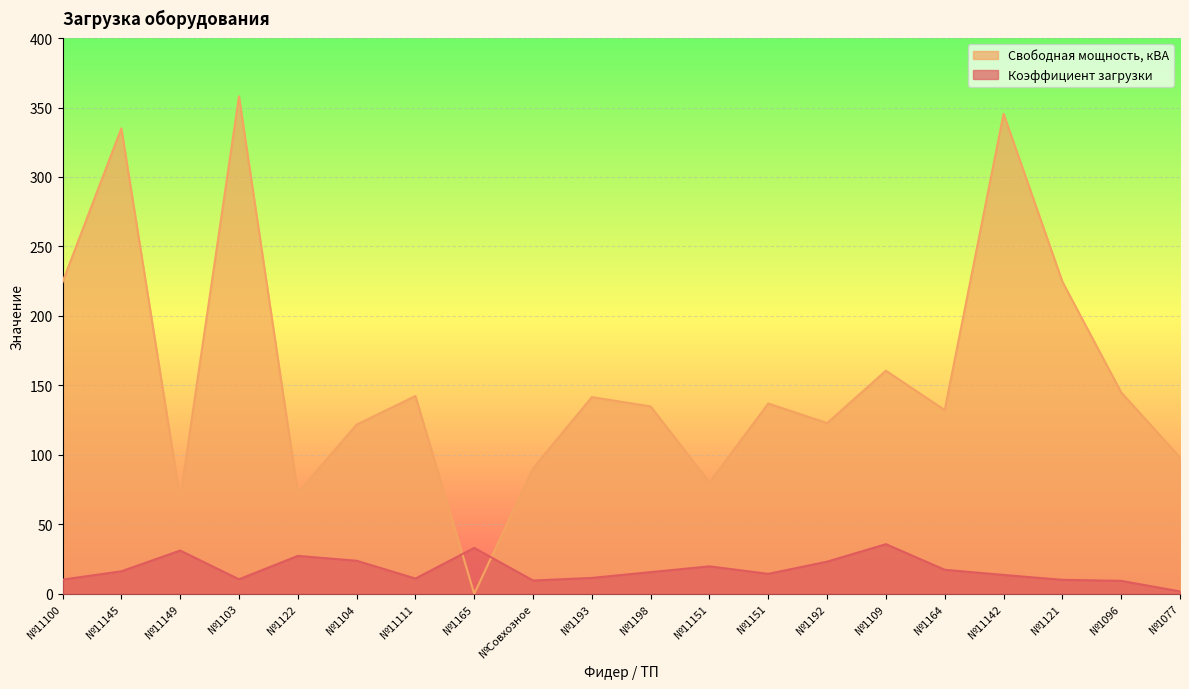

True or false: Свободная мощность, кВА and Коэффициент загрузки intersect in this chart.

True